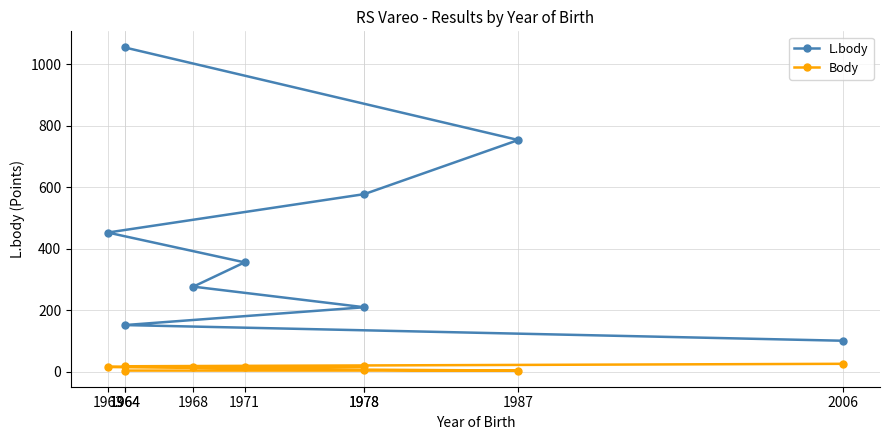

What is the label of the 4th point from the right?

1968